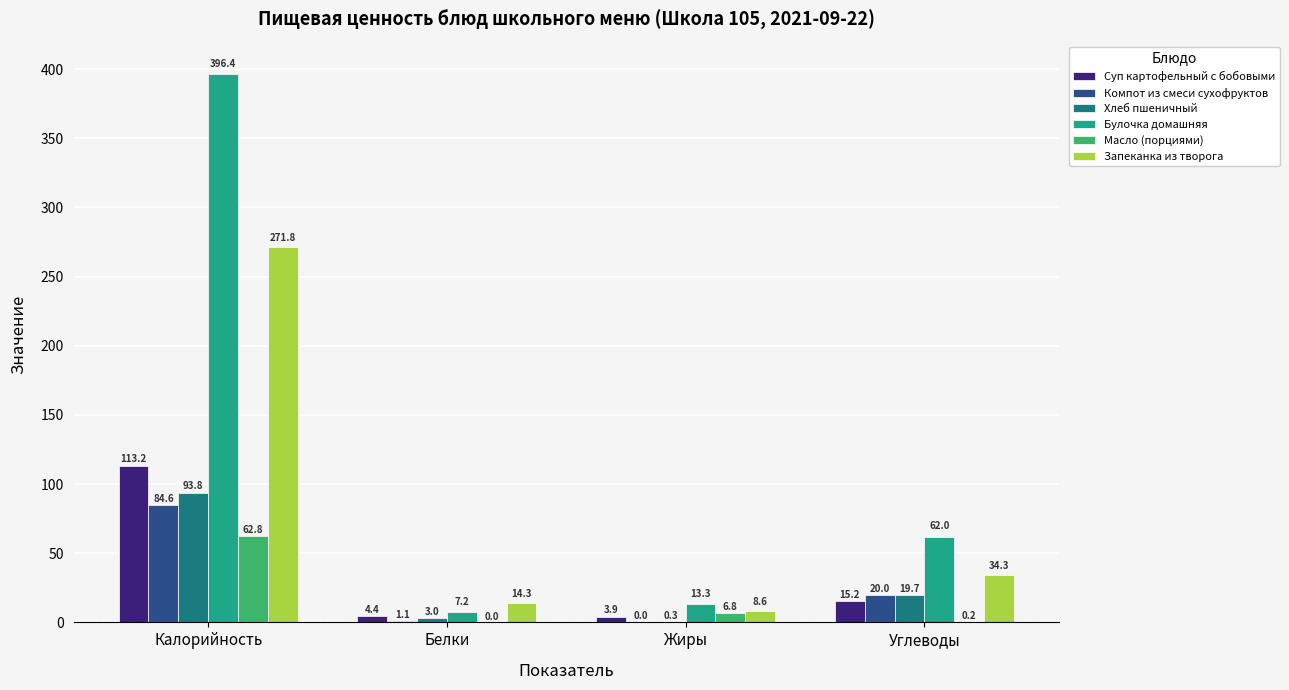

What is the total value across all series at Углеводы?

151.5